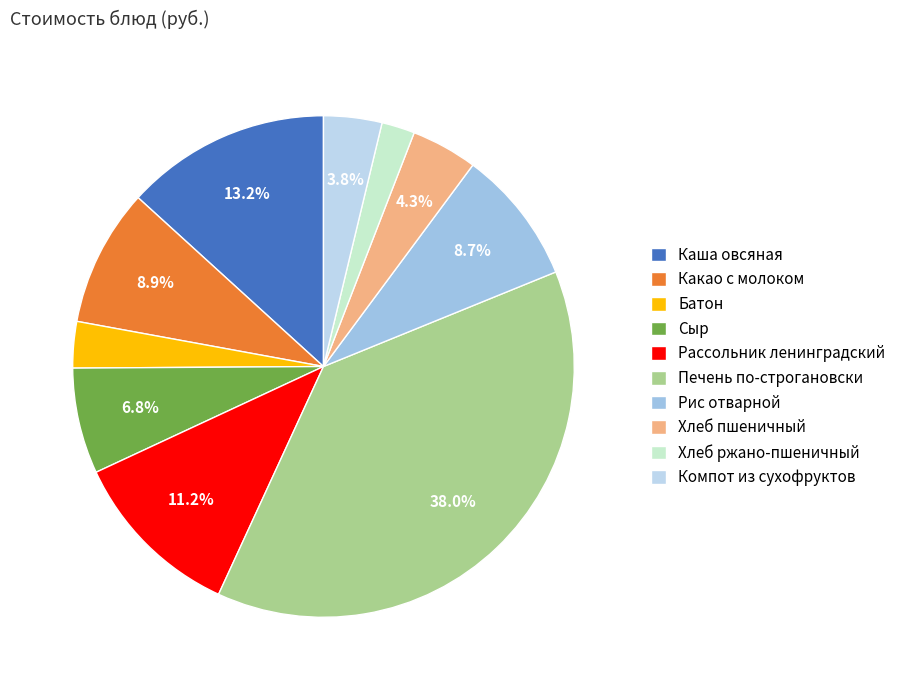

What is the largest slice in the pie chart?

Печень по-строгановски